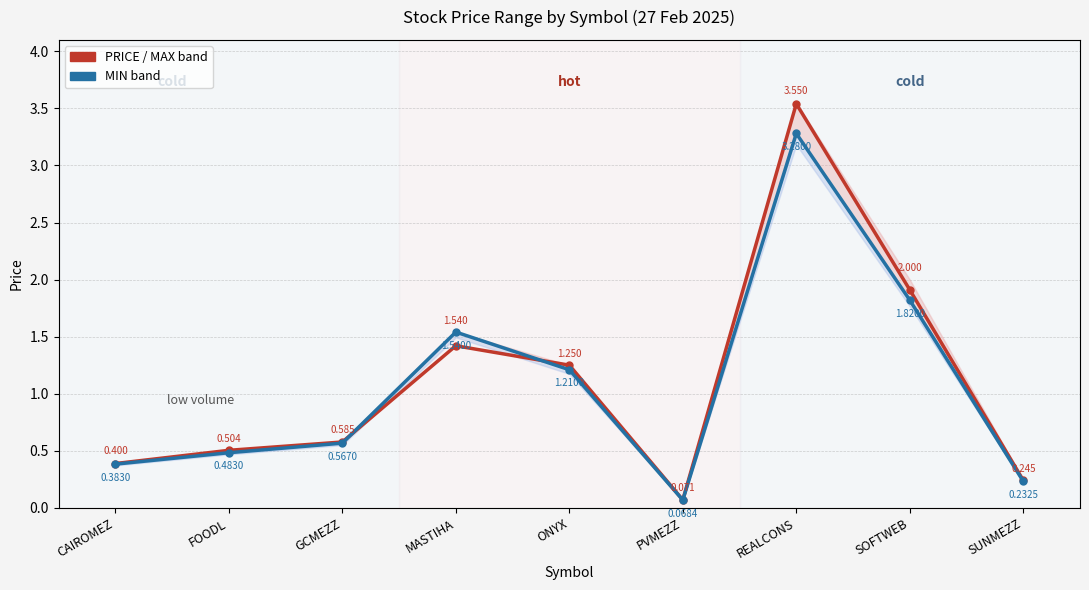

What is the difference between the maximum and minimum values in the MIN series?

3.2